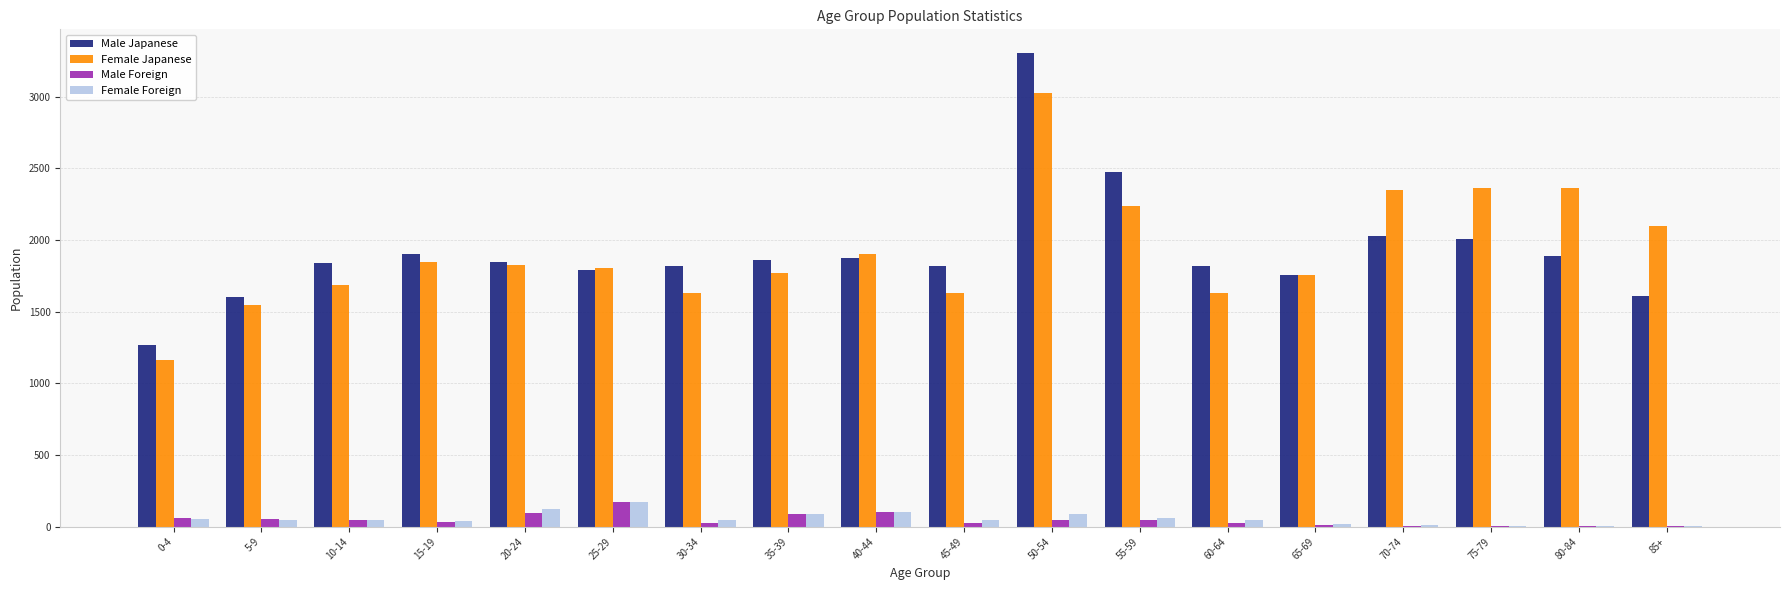

What is the sum of all Male Japanese values?

34483